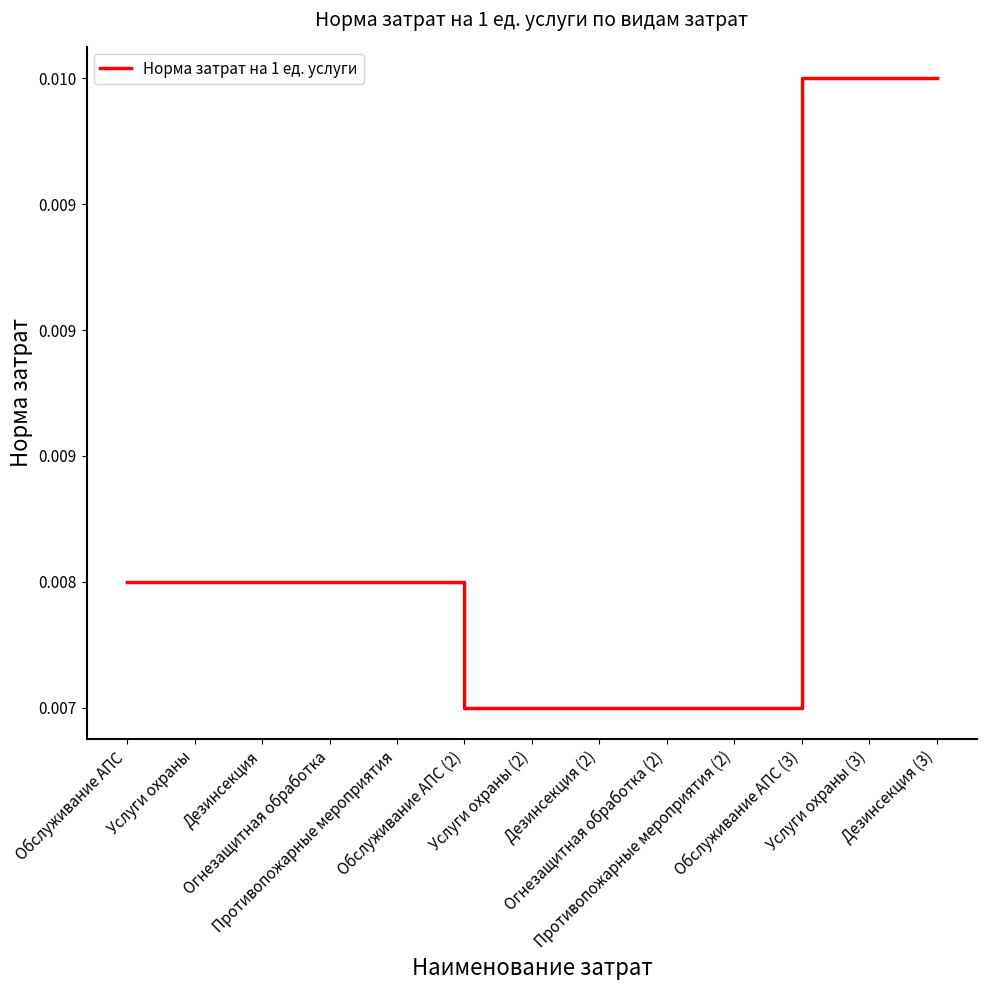

Count the values in the range 0 to 1.

13